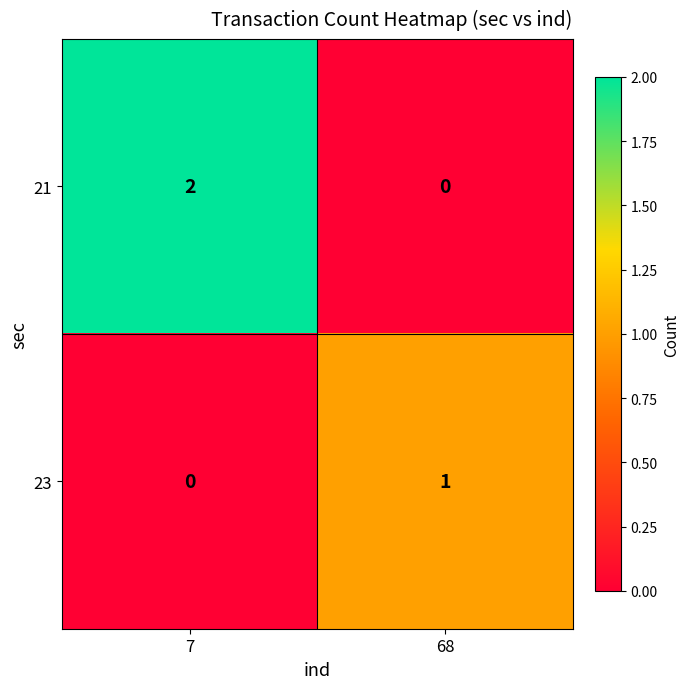

Which series has the widest spread of values?

21